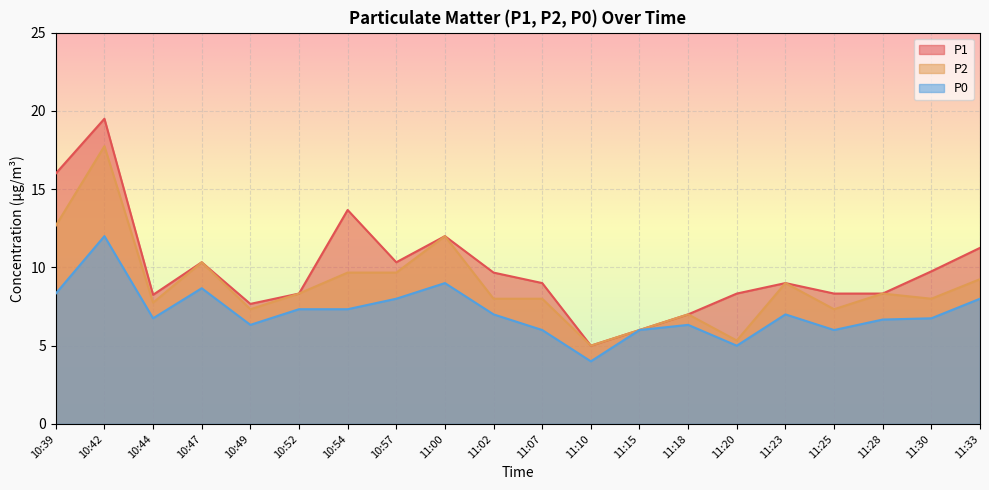

Reading left to right, extract all data points from this chart.

P1: 16.0	19.5	8.2	10.3	7.7	8.3	13.7	10.3	12.0	9.7	9.0	5.0	6.0	7.0	8.3	9.0	8.3	8.3	9.8	11.2
P2: 12.7	17.8	7.8	10.3	7.3	8.3	9.7	9.7	12.0	8.0	8.0	5.0	6.0	7.0	5.3	9.0	7.3	8.3	8.0	9.2
P0: 8.3	12.0	6.8	8.7	6.3	7.3	7.3	8.0	9.0	7.0	6.0	4.0	6.0	6.3	5.0	7.0	6.0	6.7	6.8	8.0